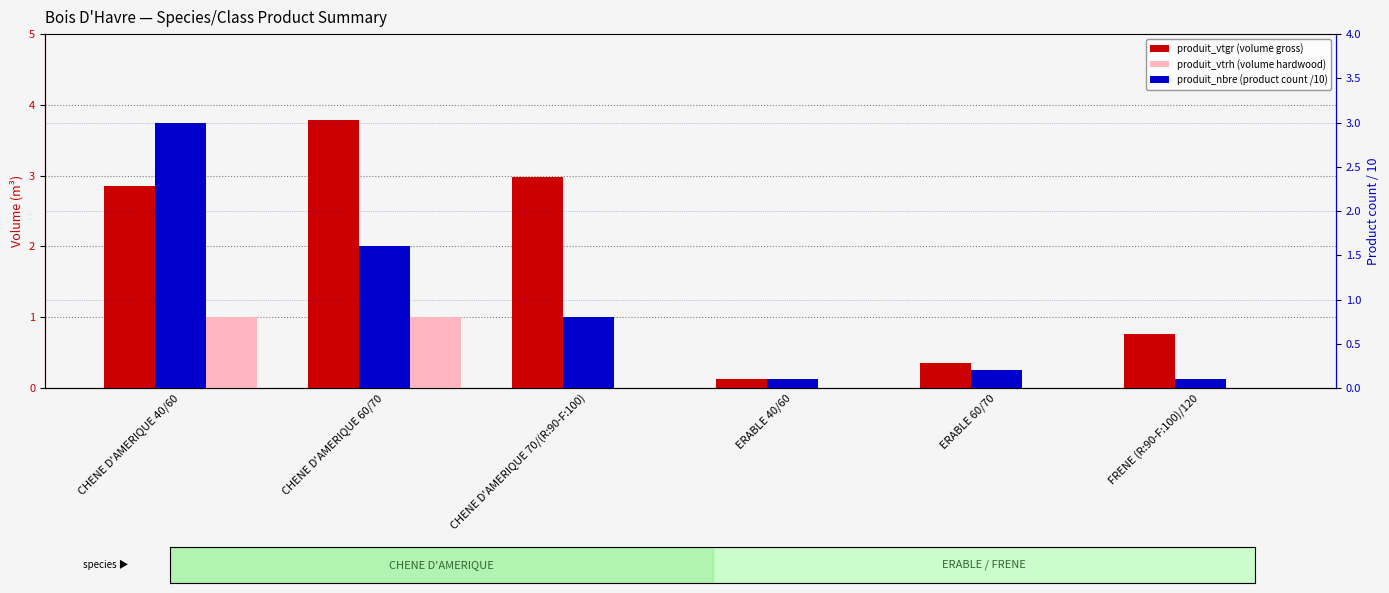

At which category is the sum across all series the highest?

CHENE D'AMERIQUE 40/60